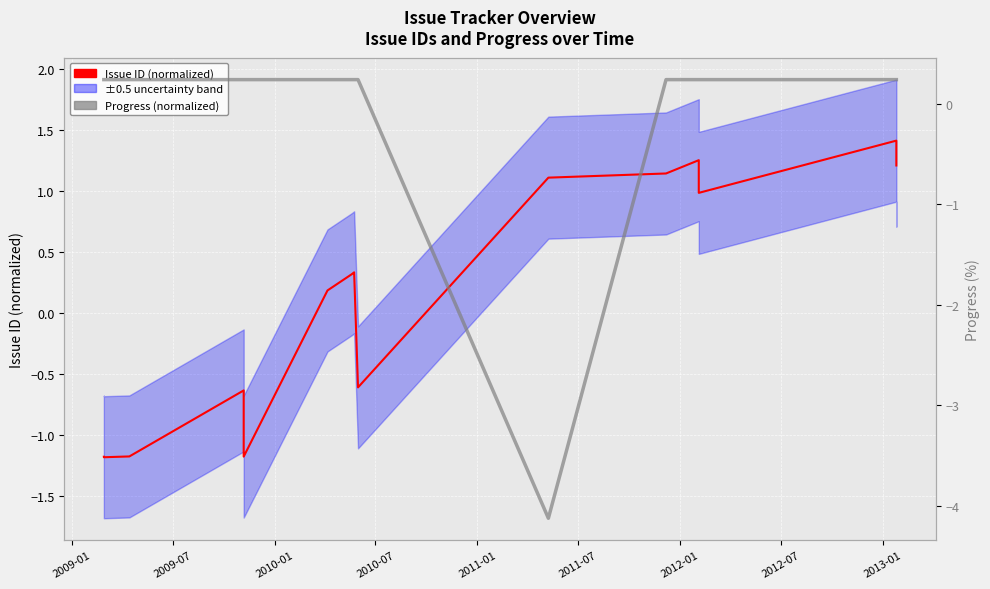

Does the chart display data point markers on the line(s)?

No